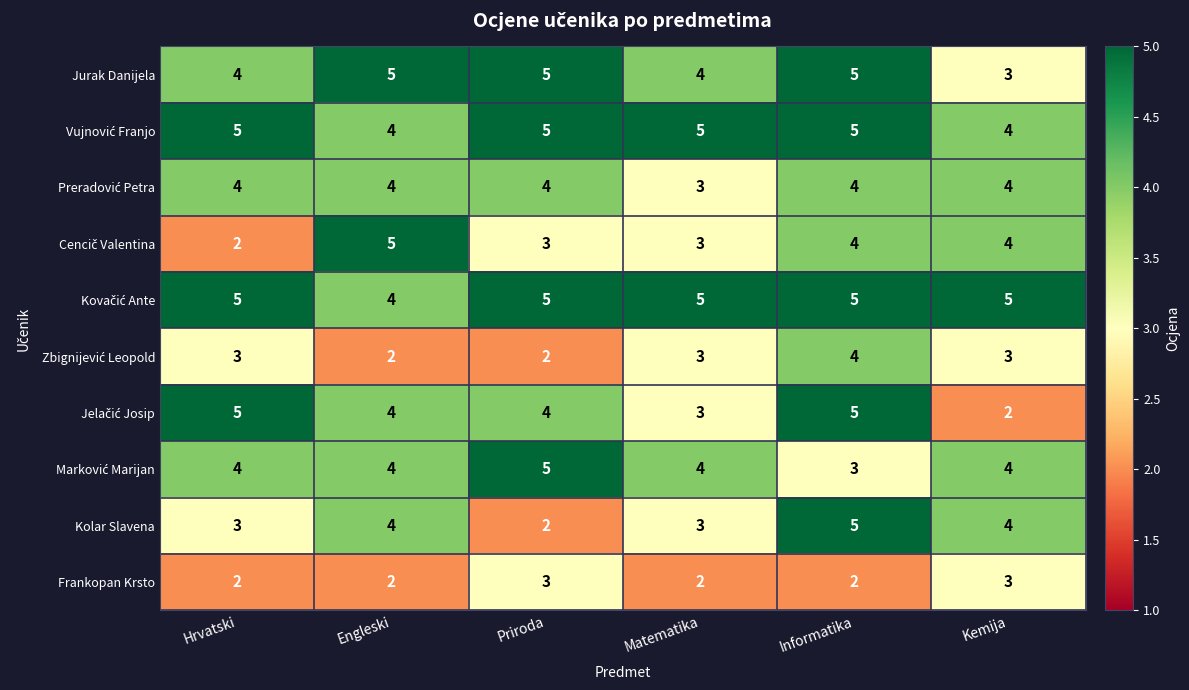

What is the spread (max minus min) of values at Kemija?

3